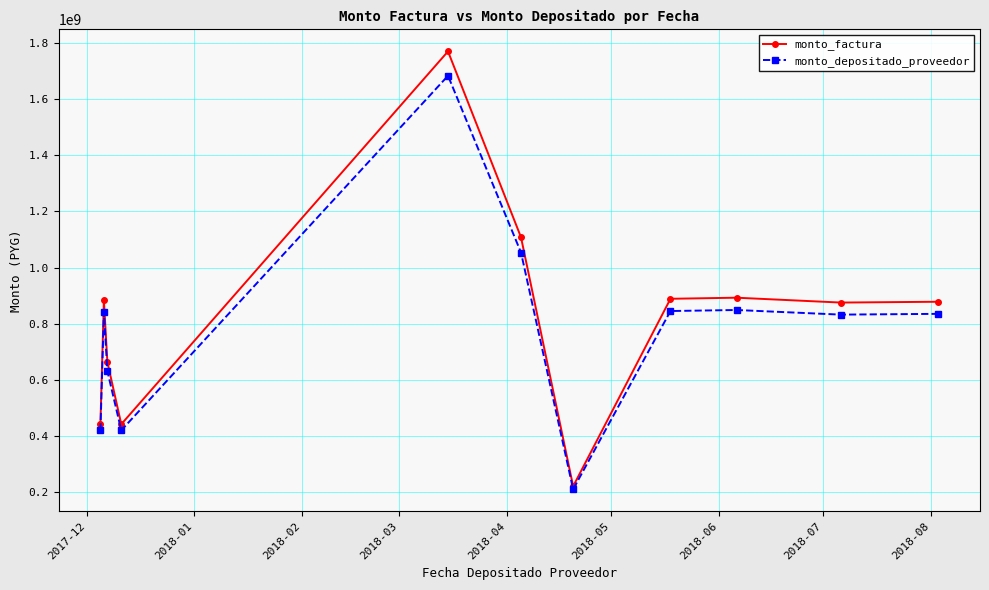

What is the smallest value displayed?

210889728